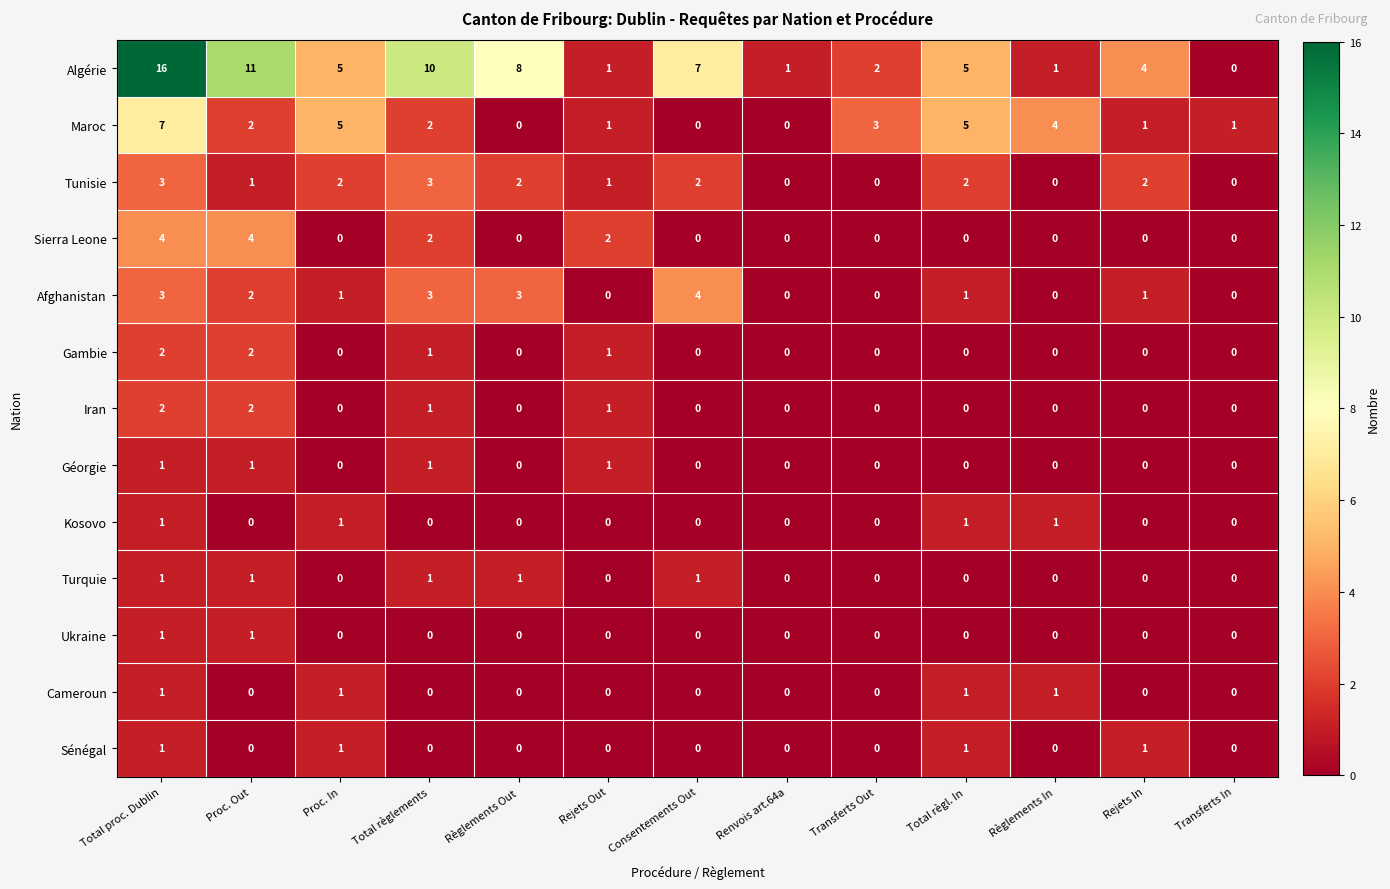

The value of Turquie at Rejets In is 0. True or false?

True